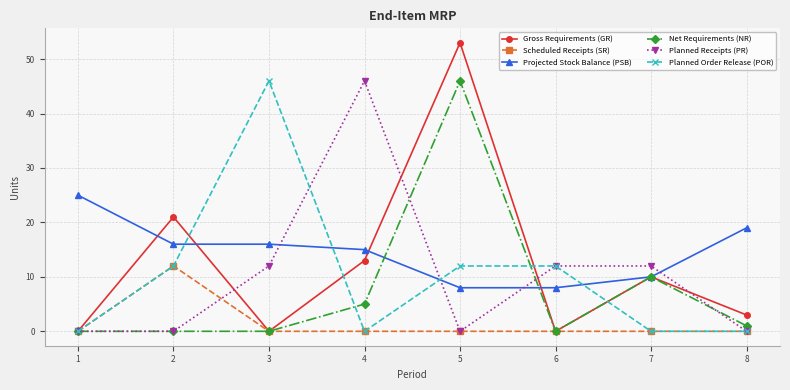

What is the difference between the second highest and second lowest values in the Net Requirements (NR) series?

10